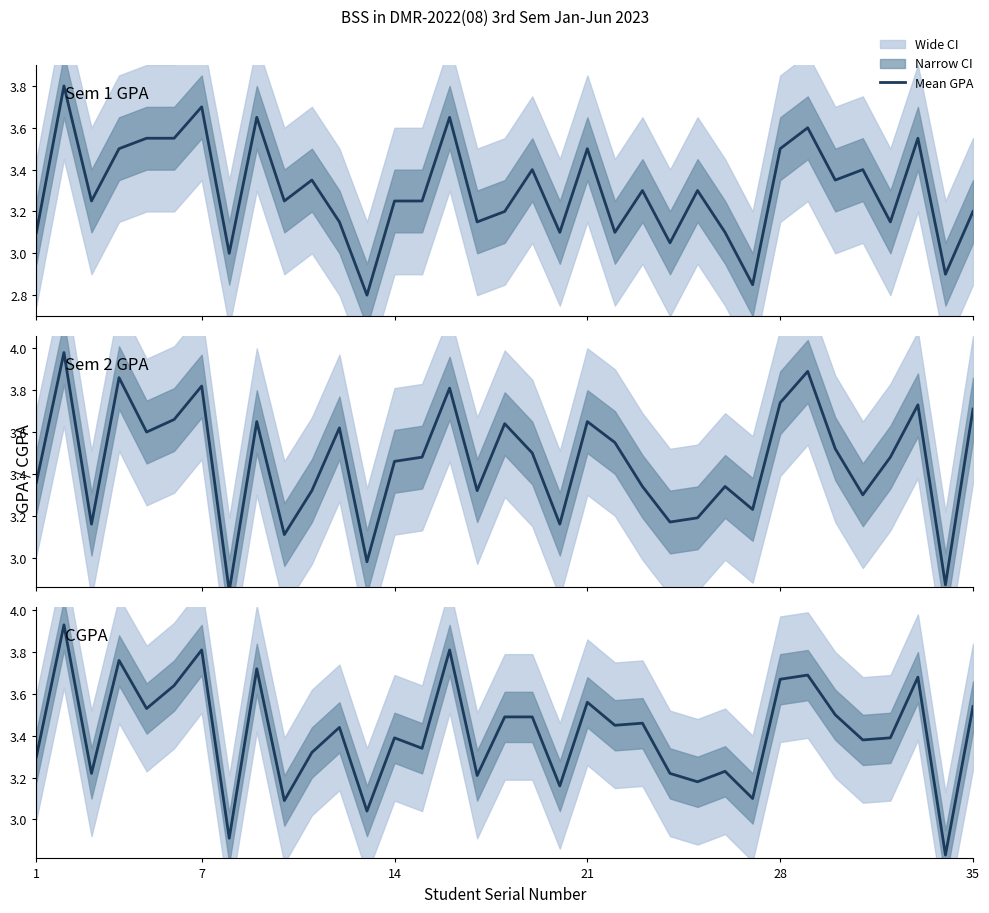

List the series in order of their overall mean, lowest first.

Sem 1 GPA, CGPA, Sem 2 GPA